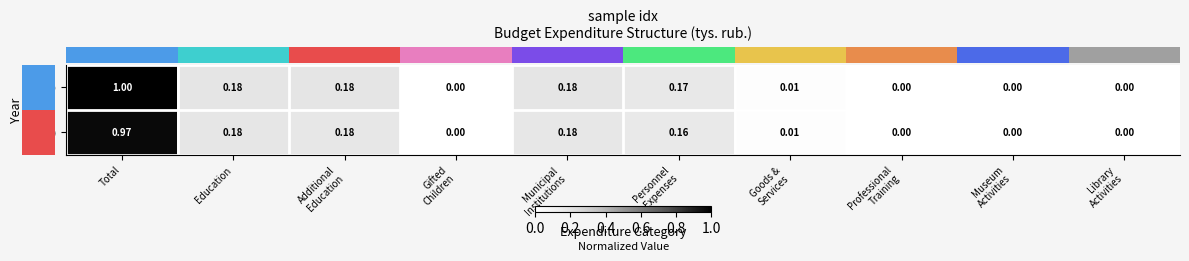

Which category has the highest value across all series?

Total